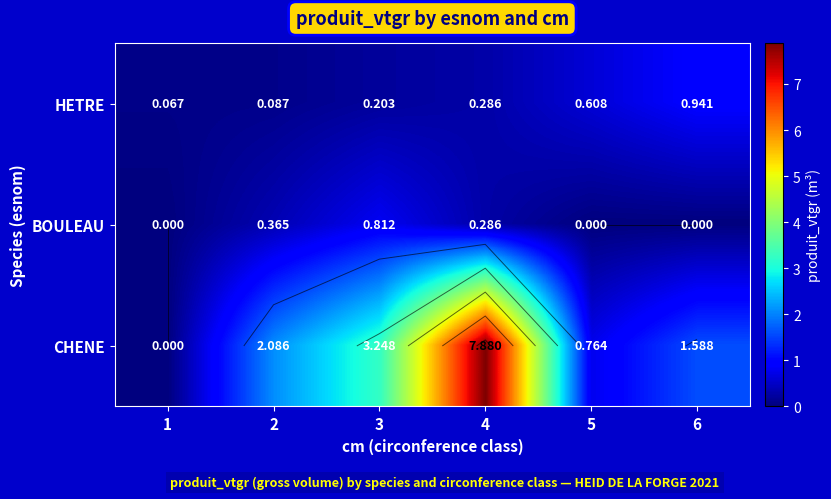

True or false: BOULEAU has a value of 0.2 at 4.

False